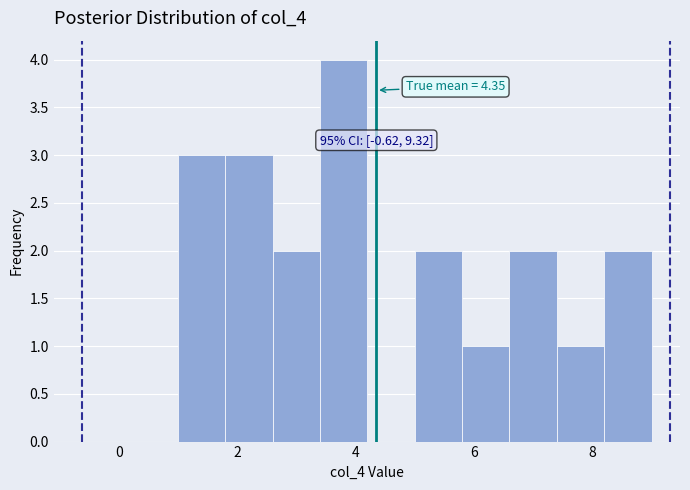

Which range on the x-axis has the tallest bar?

3.4 to 4.2